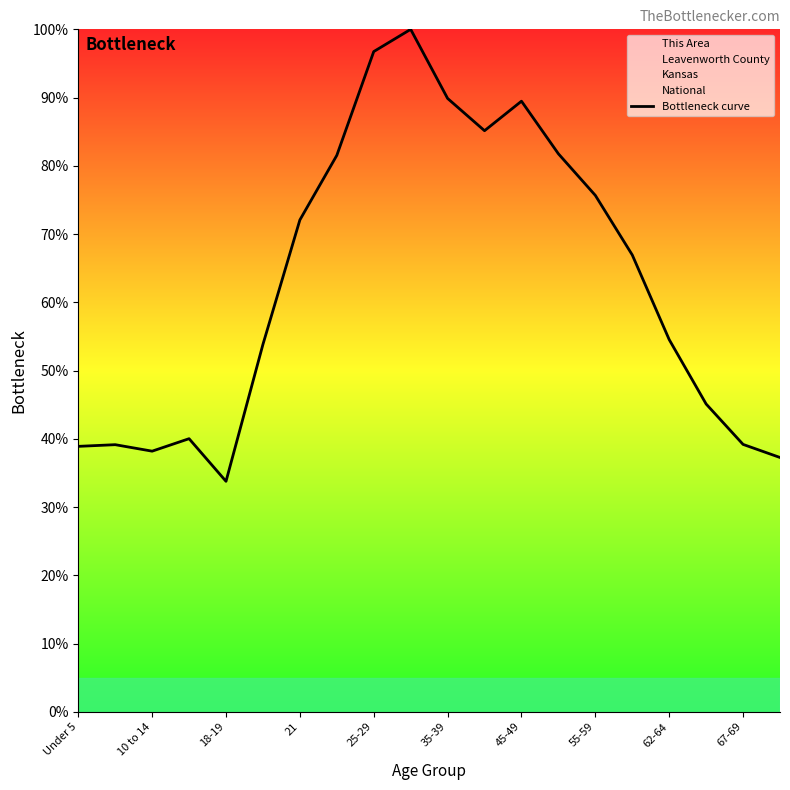

True or false: Bottleneck curve has a value of 38.2 at 10 to 14.

True